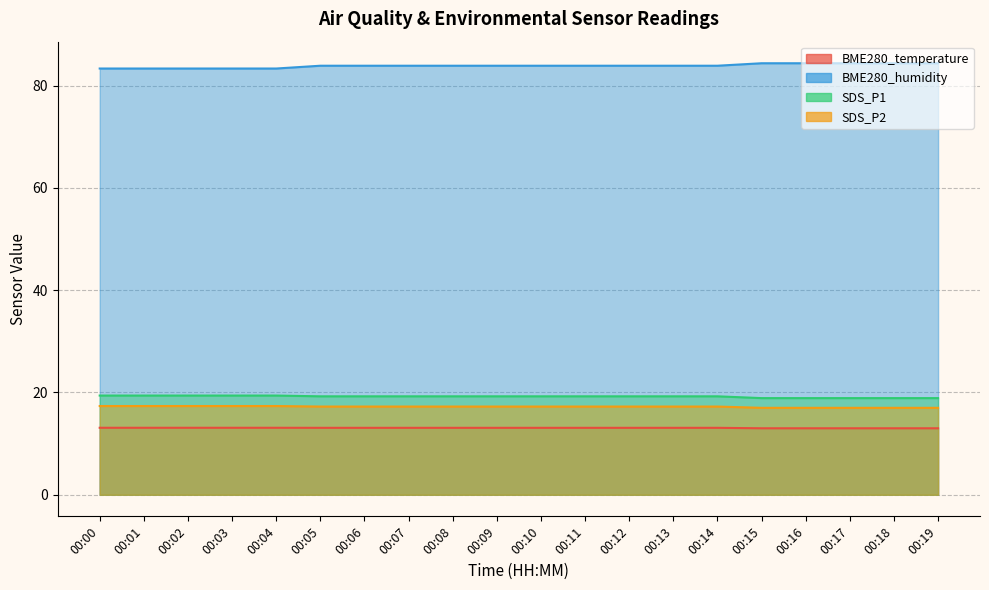

Which category has the lowest value in the SDS_P2 series?

00:15